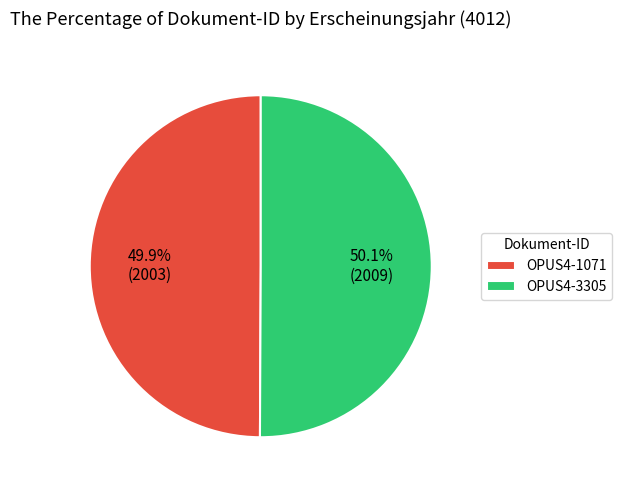

How many slices are in this pie chart?

2